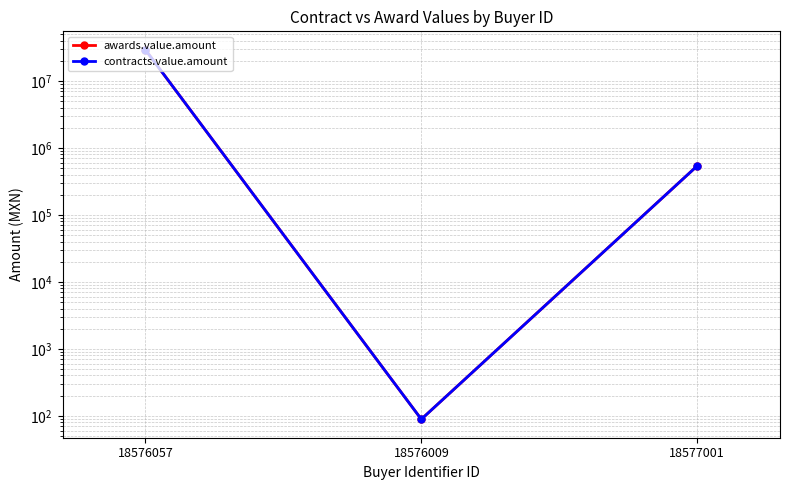

What is the average value of the contracts.value.amount series?

9934187.5